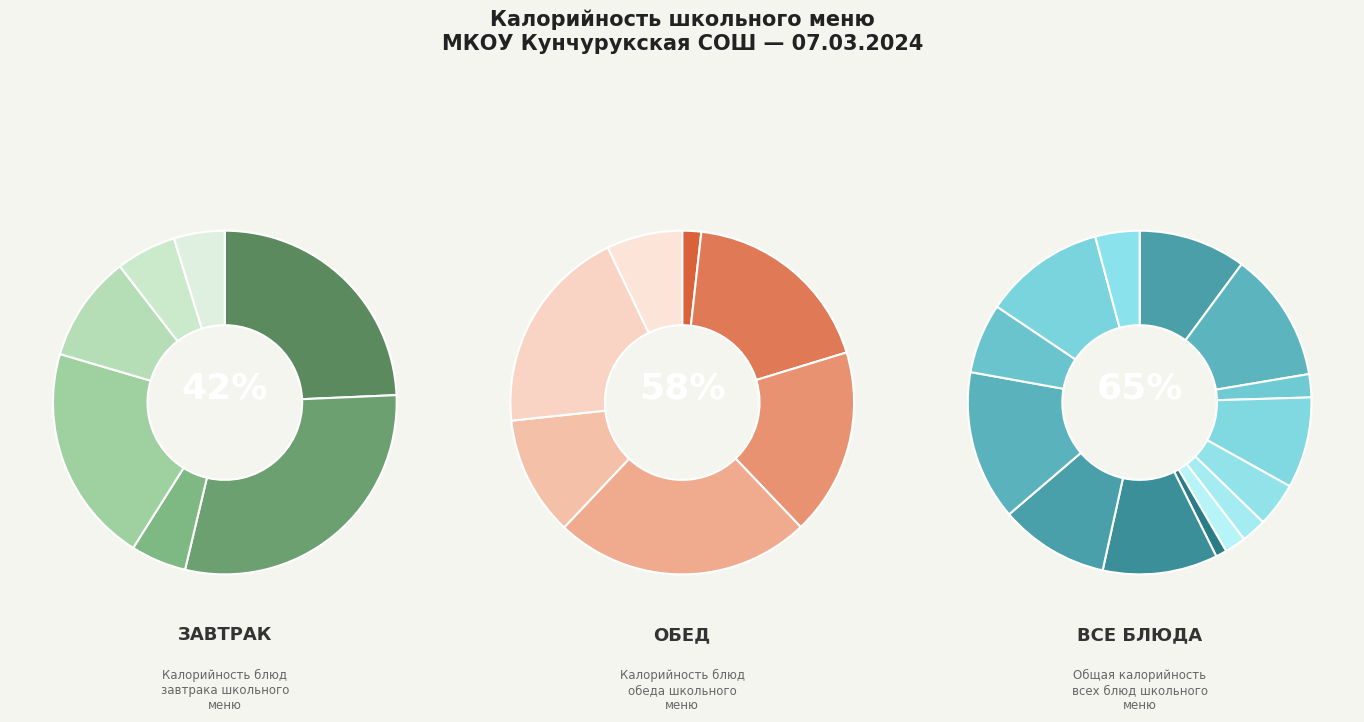

Count the number of slices in the pie.

7